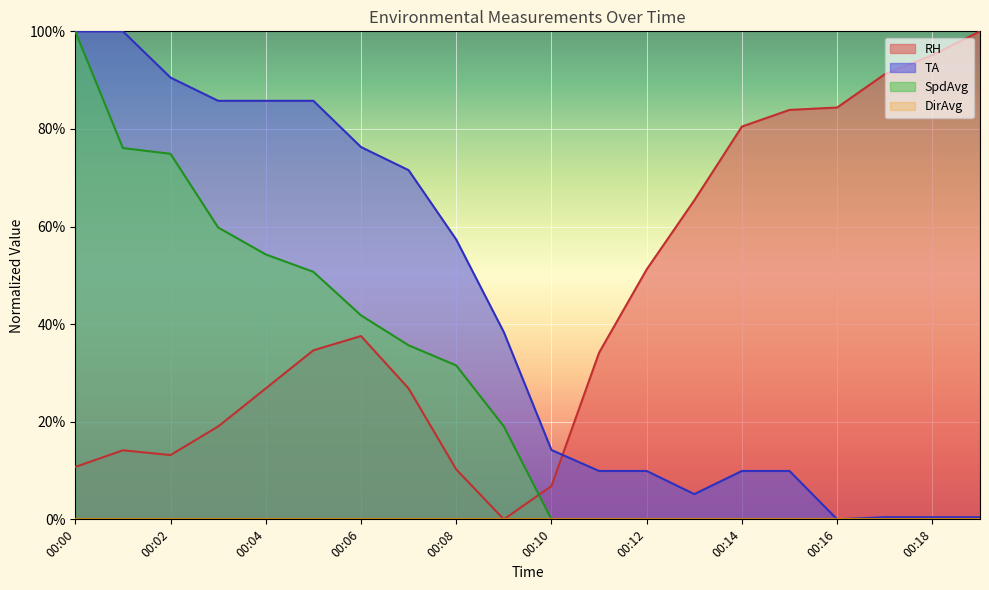

At which category is the sum across all series the highest?

00:00